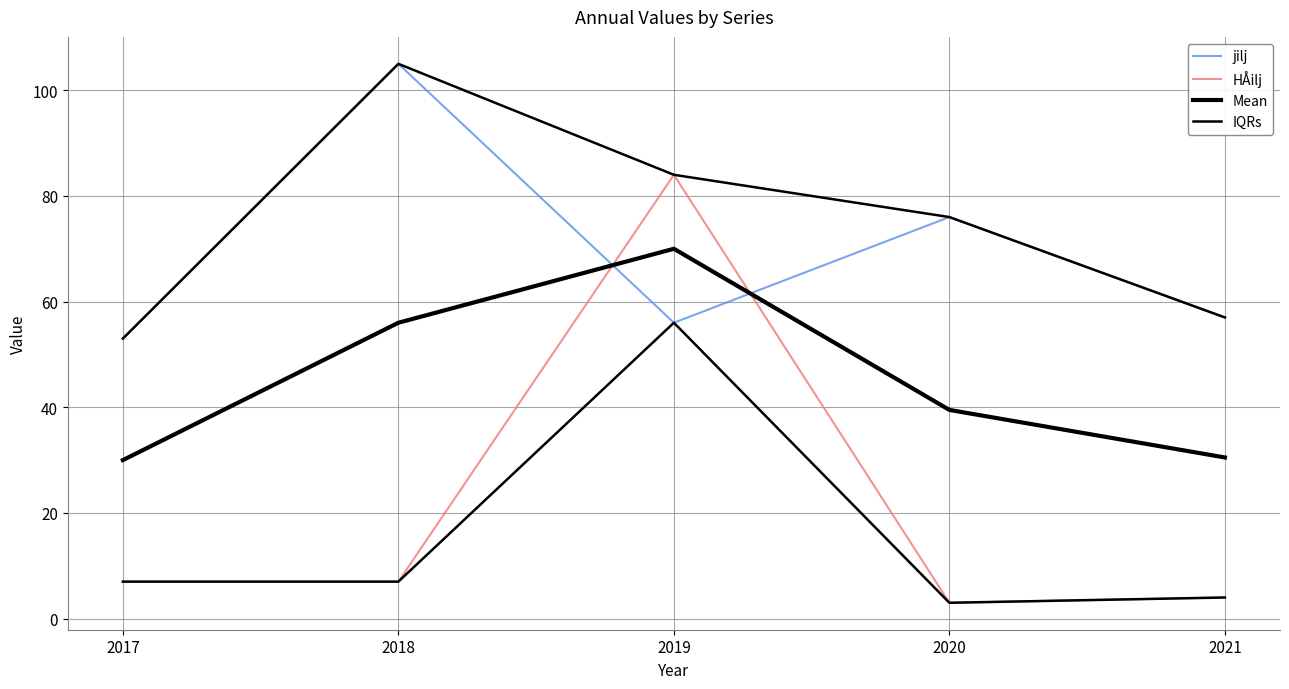

At which category does HÅilj reach its first local peak?

2019